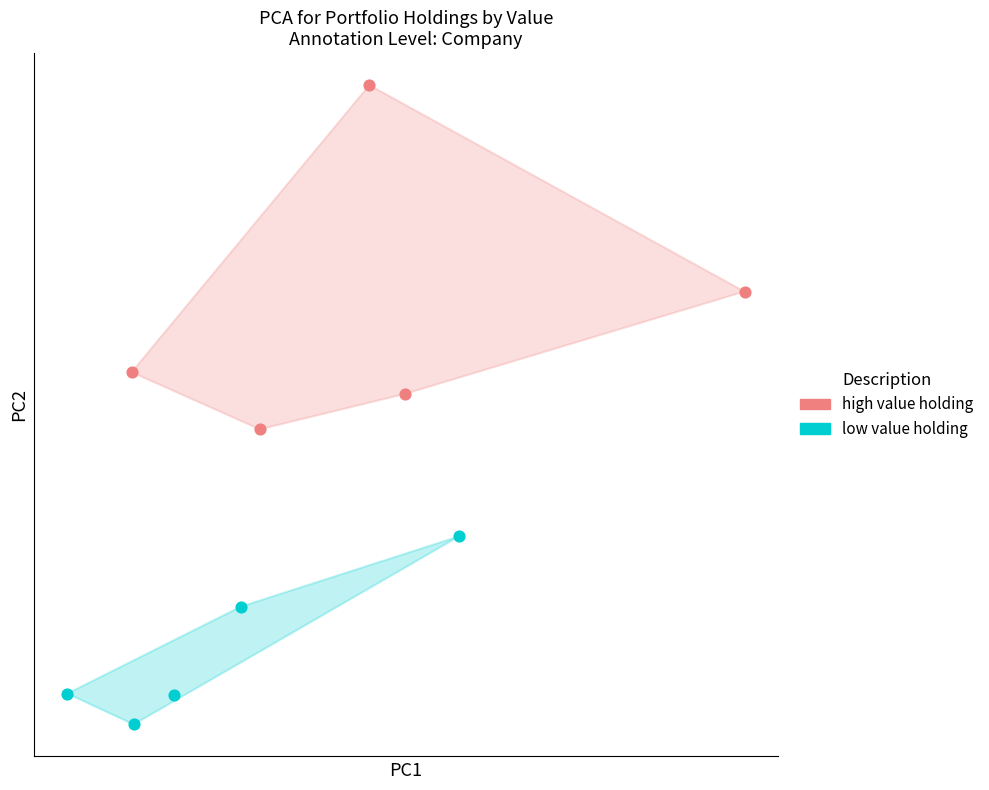

Which series reaches the minimum Y coordinate?

low value holding